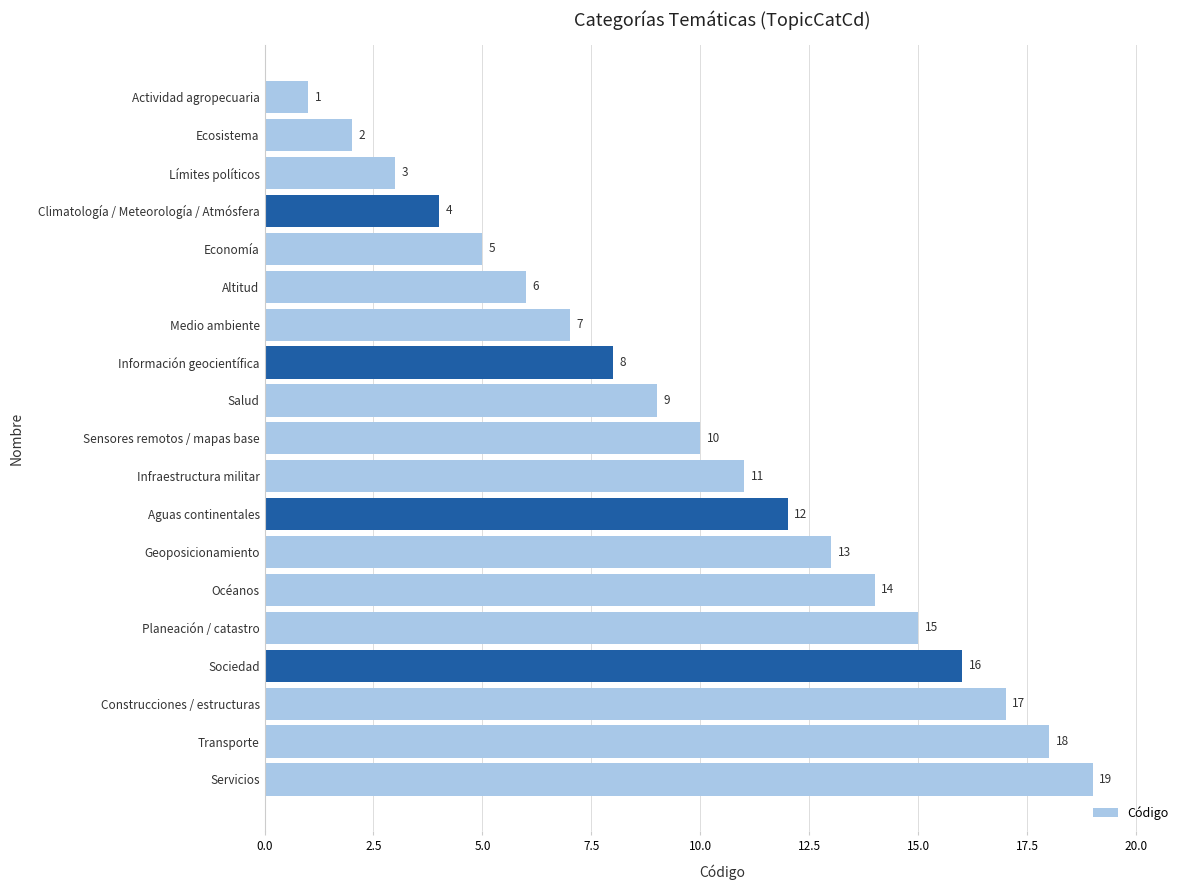

List the labels in order of value, smallest first.

Actividad agropecuaria, Ecosistema, Límites políticos, Climatología / Meteorología / Atmósfera, Economía, Altitud, Medio ambiente, Información geocientífica, Salud, Sensores remotos / mapas base, Infraestructura militar, Aguas continentales, Geoposicionamiento, Océanos, Planeación / catastro, Sociedad, Construcciones / estructuras, Transporte, Servicios